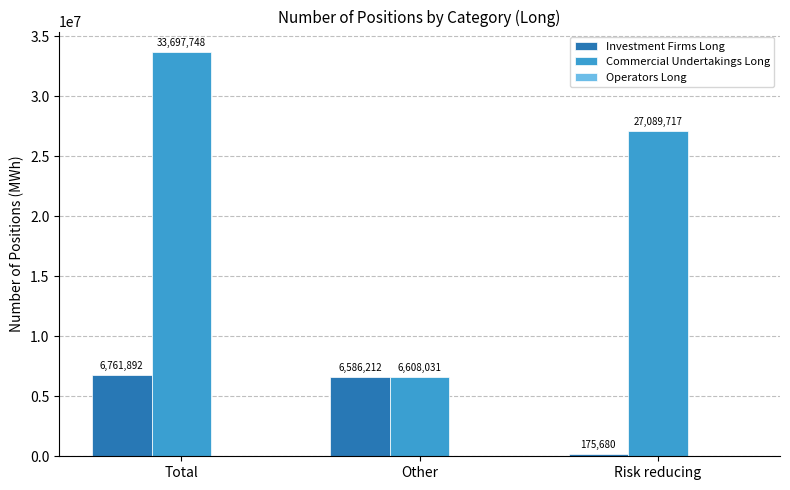

List the labels in order of Commercial Undertakings Long value, smallest first.

Other, Risk reducing, Total